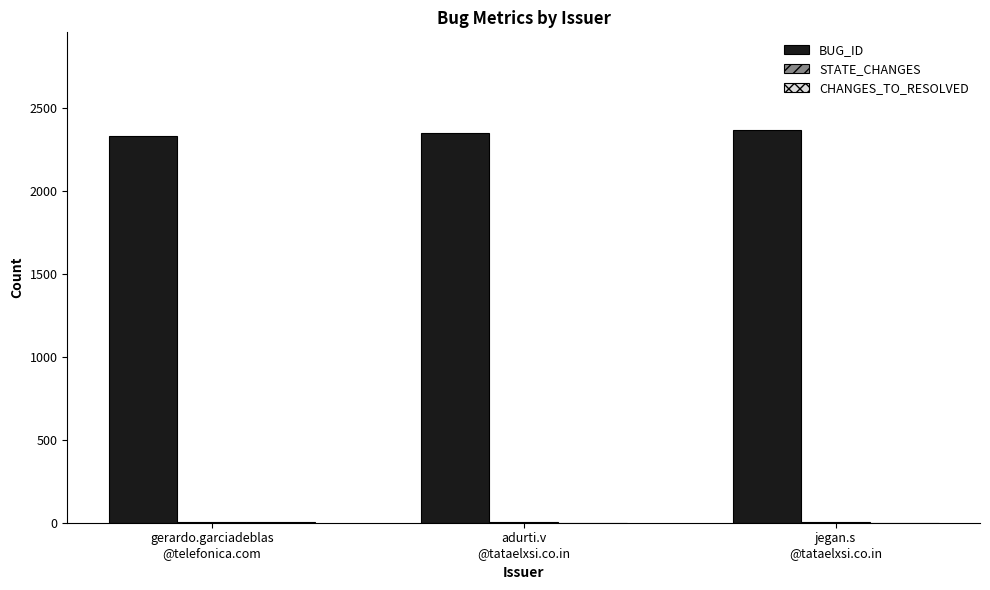

What is the maximum value shown in the chart?

2366